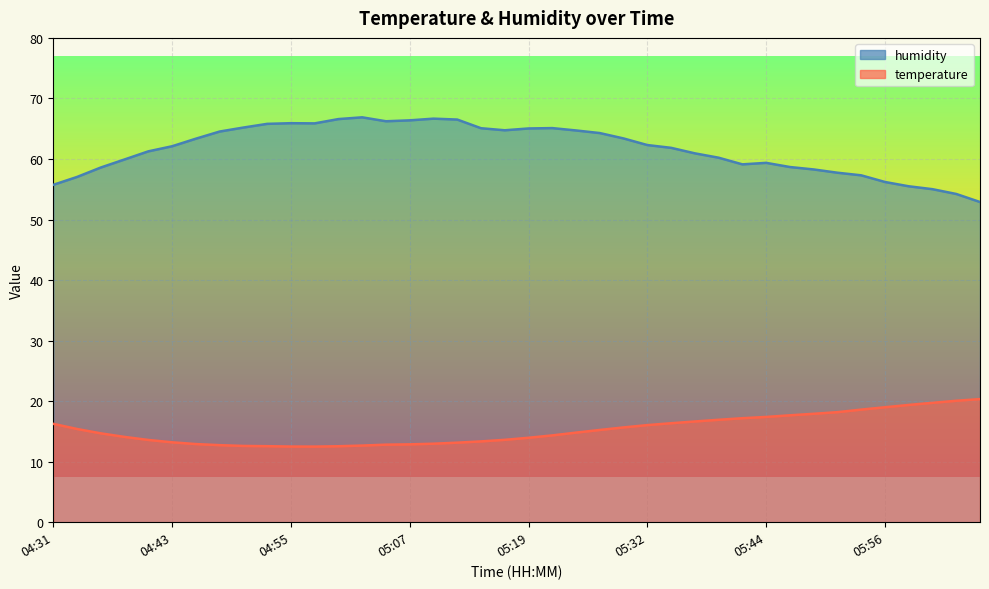

Rank the series at 05:32 from lowest to highest value.

temperature, humidity